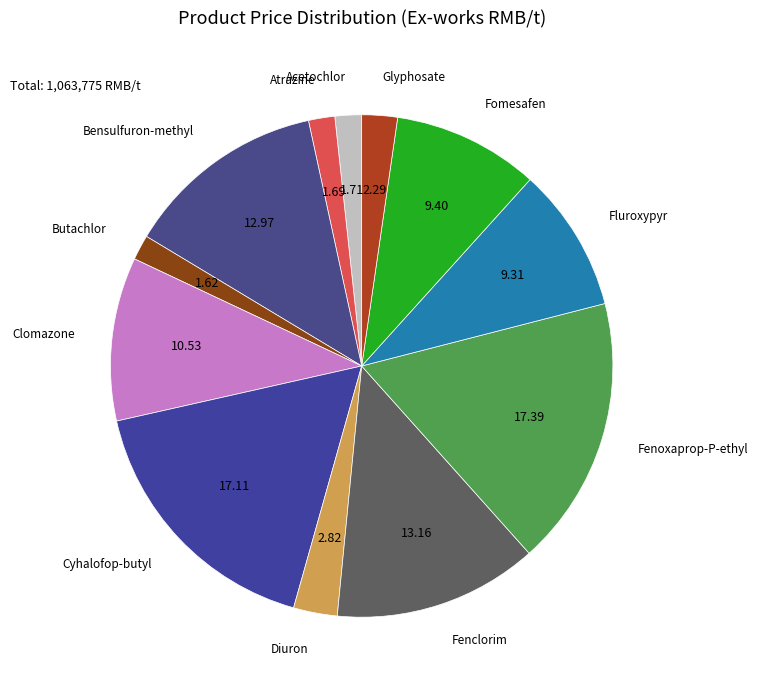

Does any single category account for the majority?

No